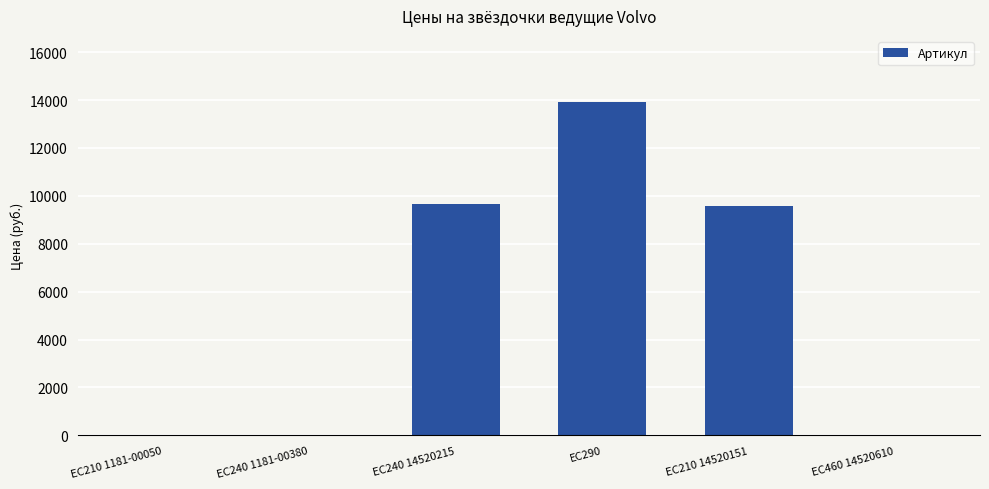

What is the sum of all values?

33110